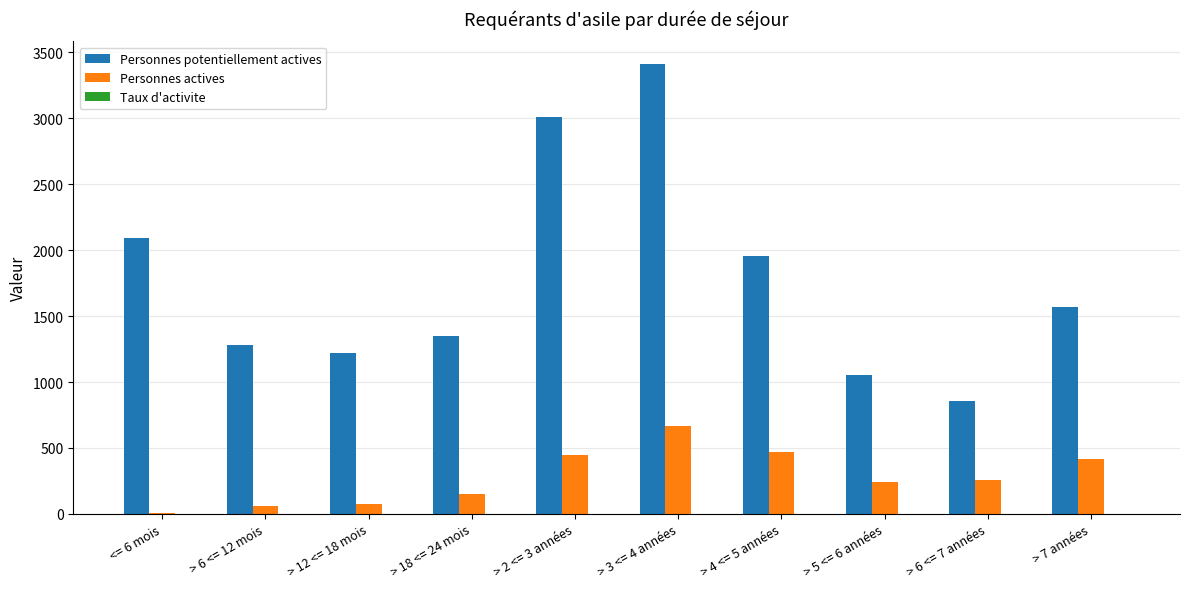

What is the sum of all Personnes potentiellement actives values?

17793.0